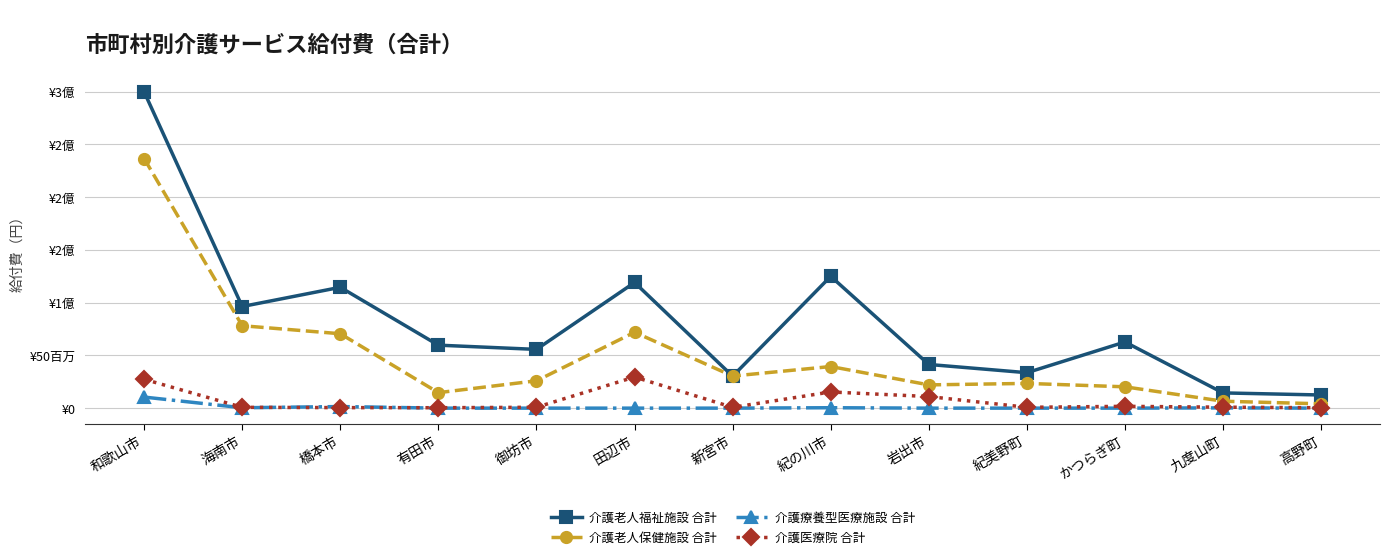

What is the total value across all series at 高野町?

16906519